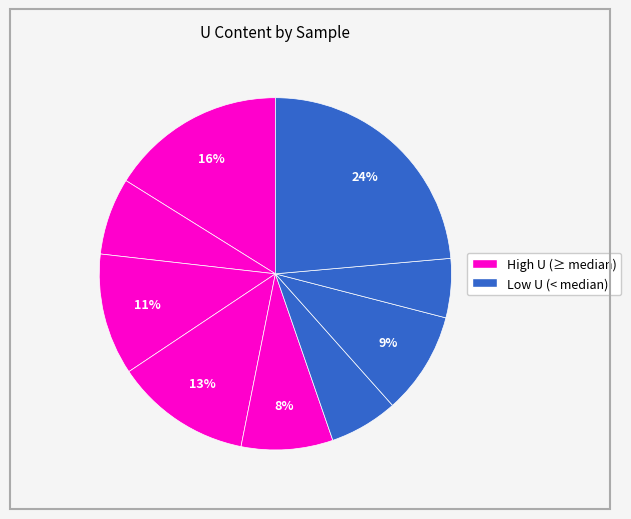

How many segments does this pie chart have?

9